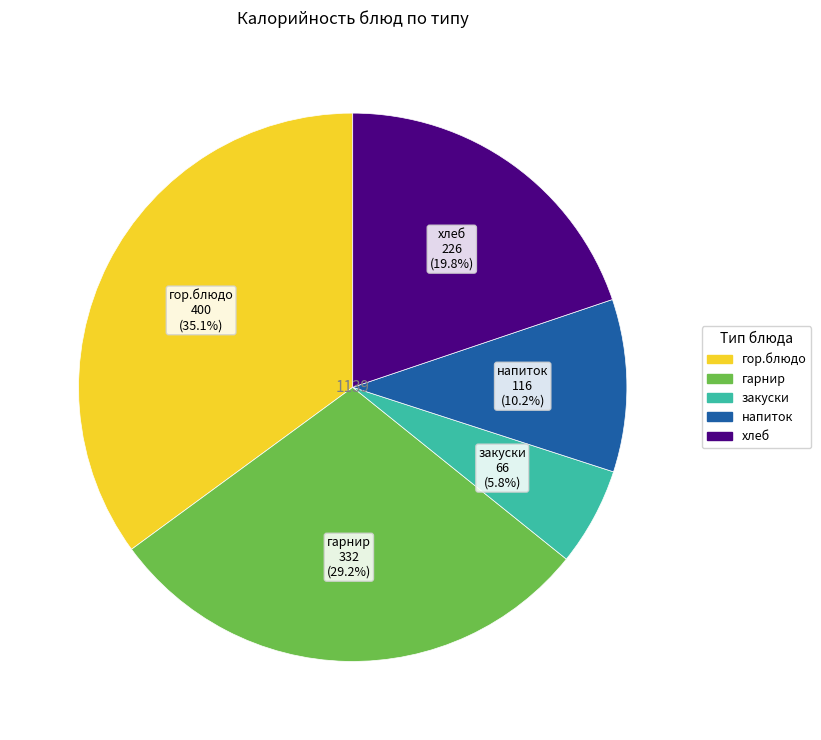

Does any single category account for the majority?

No